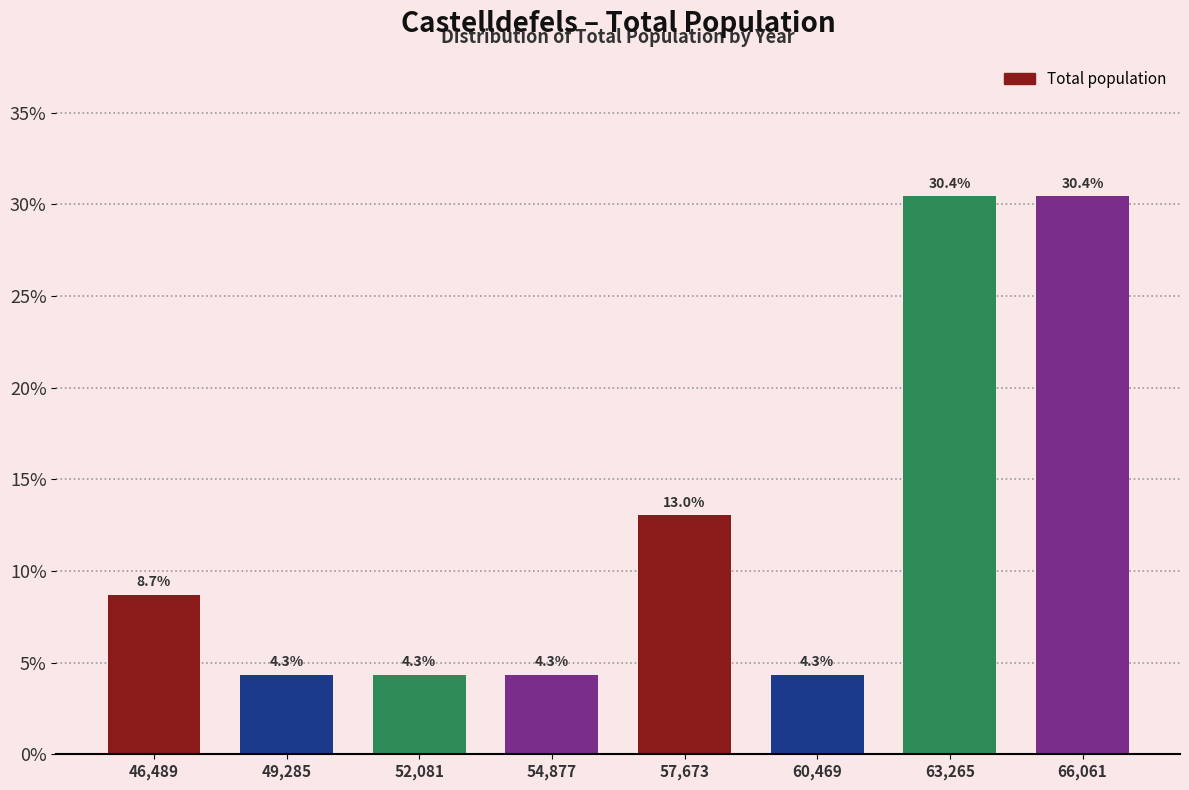

Reading left to right, transcribe this chart: for each bar, give the range it covers on the x-axis and its height. The bar edges are not printed on the chart, so give them approximately, as read against the axis.

45000 to 48000: 8.7
48000 to 50500: 4.3
50500 to 53500: 4.3
53500 to 56500: 4.3
56500 to 59000: 13.0
59000 to 62000: 4.3
62000 to 64500: 30.4
64500 to 67500: 30.4